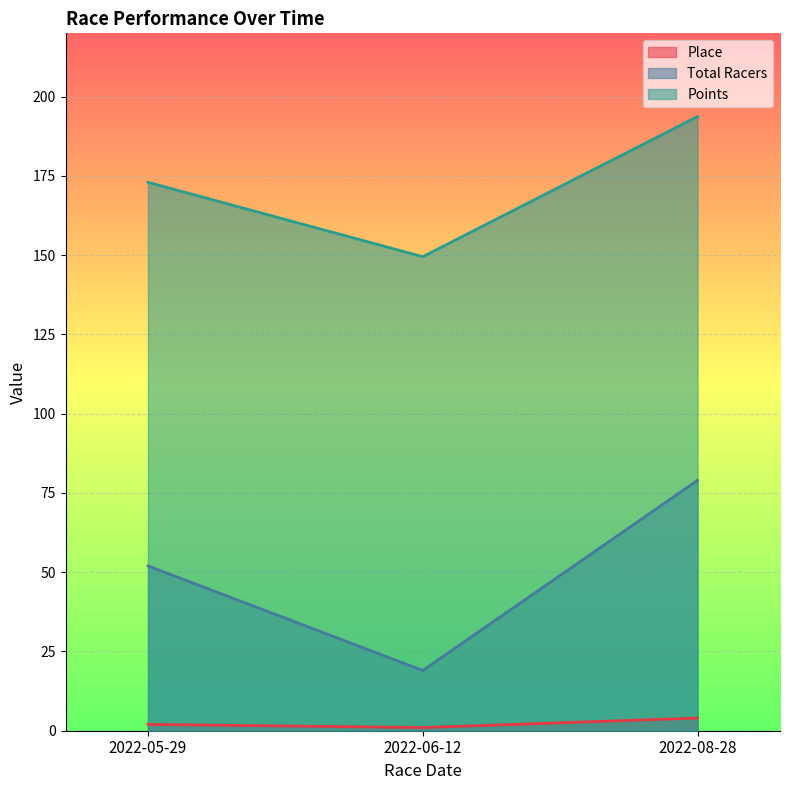

What are all the series names shown in the legend?

Place, Total Racers, Points